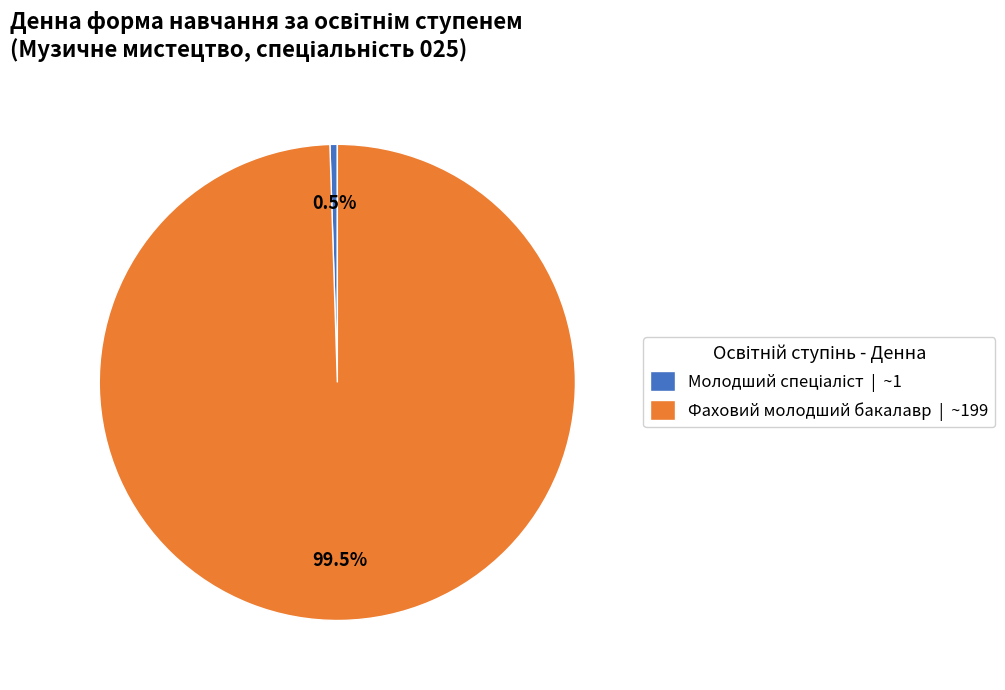

What percentage is NOT represented by Фаховий молодший бакалавр?

0.5%